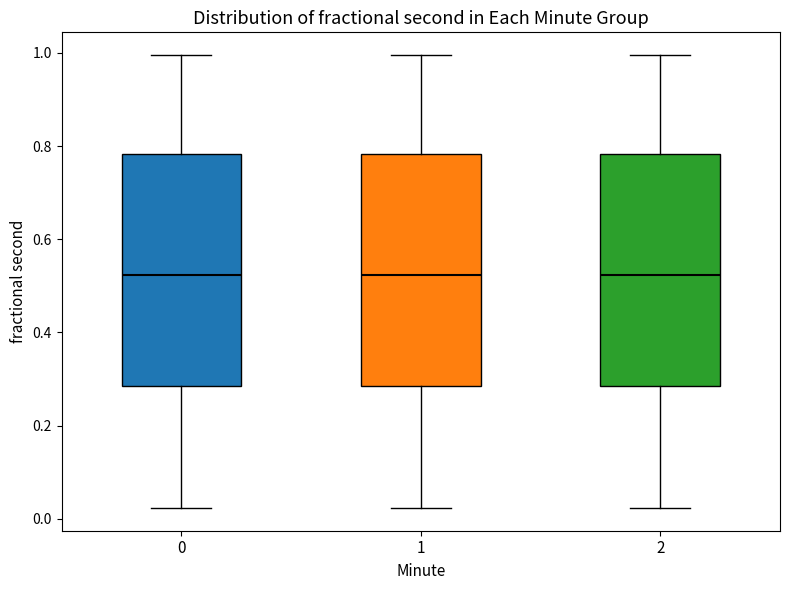

Reading left to right, read every box against the y-axis: the position of its median line, the range the box covers, and the ends of its whiskers. The values are not printed on the chart, so give them approximately, as read against the axis.

0: median 0.52, box 0.28 to 0.78, whiskers 0.02 to 1.00
1: median 0.52, box 0.28 to 0.78, whiskers 0.02 to 1.00
2: median 0.52, box 0.28 to 0.78, whiskers 0.02 to 1.00